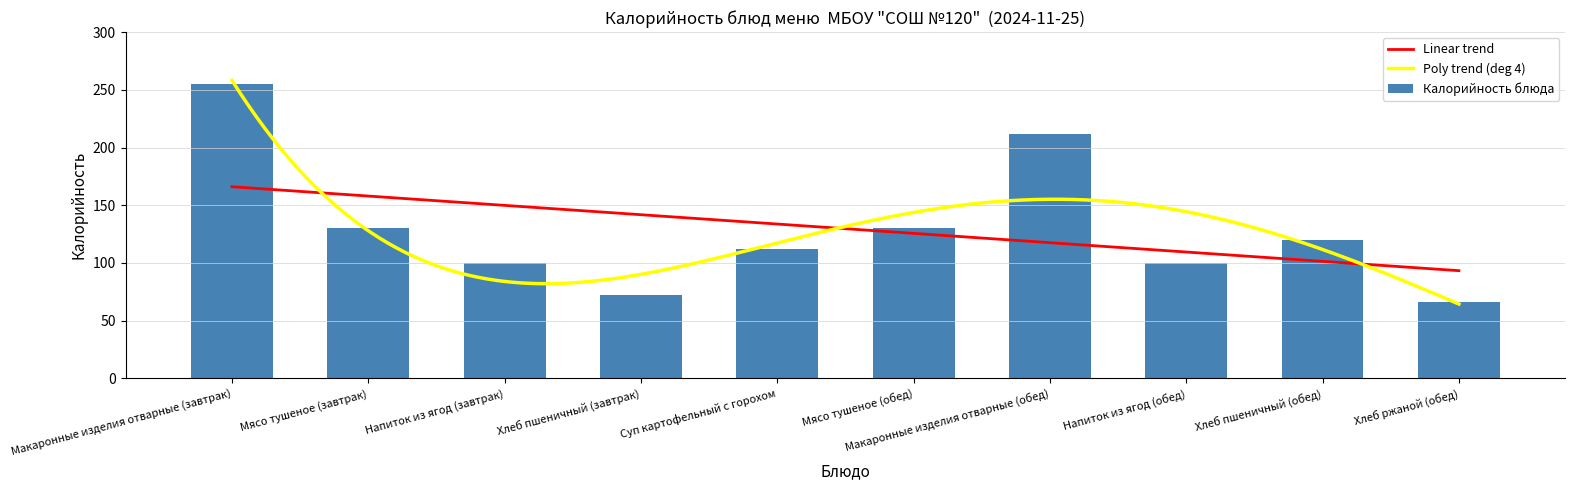

What is the average value?

130